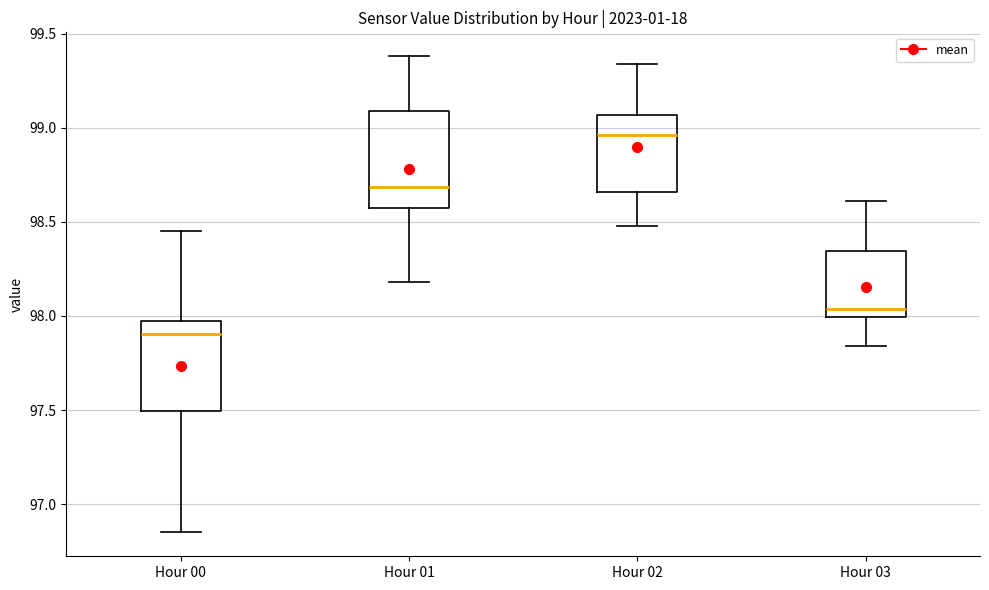

Which box has the lowest median line?

Hour 00